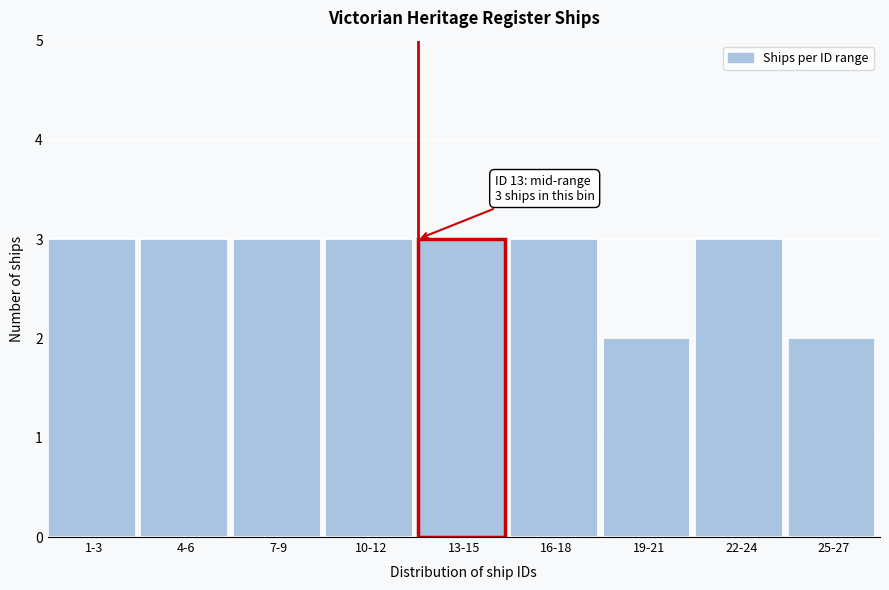

Reading left to right, extract all data points from this chart.

3	3	3	3	3	3	2	3	2